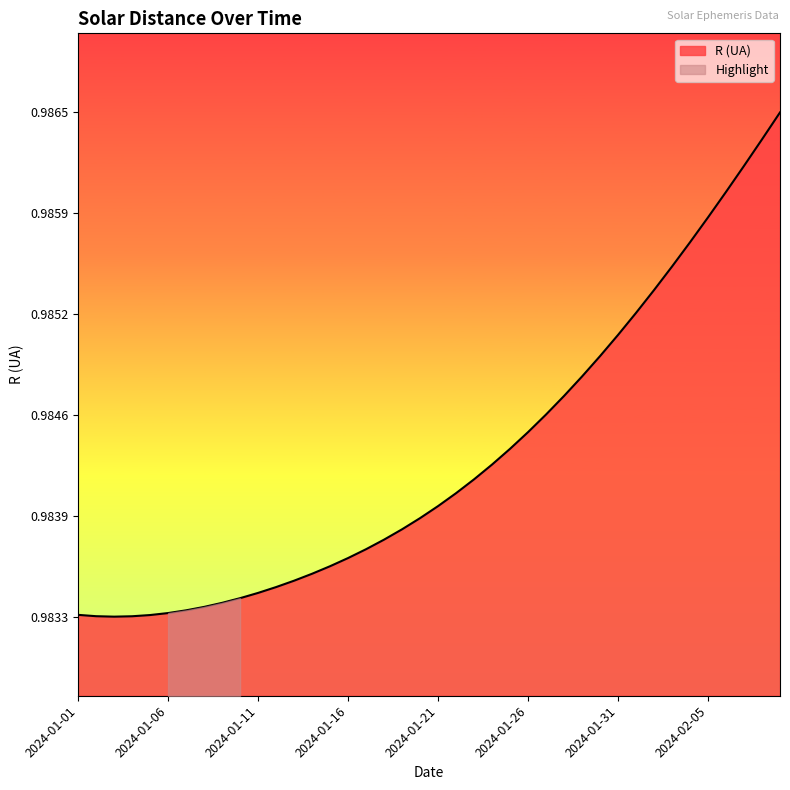

Reading left to right, what are all the values shown in this chart?

2024-01-01=1.0	2024-01-02=1.0	2024-01-03=1.0	2024-01-04=1.0	2024-01-05=1.0	2024-01-06=1.0	2024-01-07=1.0	2024-01-08=1.0	2024-01-09=1.0	2024-01-10=1.0	2024-01-11=1.0	2024-01-12=1.0	2024-01-13=1.0	2024-01-14=1.0	2024-01-15=1.0	2024-01-16=1.0	2024-01-17=1.0	2024-01-18=1.0	2024-01-19=1.0	2024-01-20=1.0	2024-01-21=1.0	2024-01-22=1.0	2024-01-23=1.0	2024-01-24=1.0	2024-01-25=1.0	2024-01-26=1.0	2024-01-27=1.0	2024-01-28=1.0	2024-01-29=1.0	2024-01-30=1.0	2024-01-31=1.0	2024-02-01=1.0	2024-02-02=1.0	2024-02-03=1.0	2024-02-04=1.0	2024-02-05=1.0	2024-02-06=1.0	2024-02-07=1.0	2024-02-08=1.0	2024-02-09=1.0